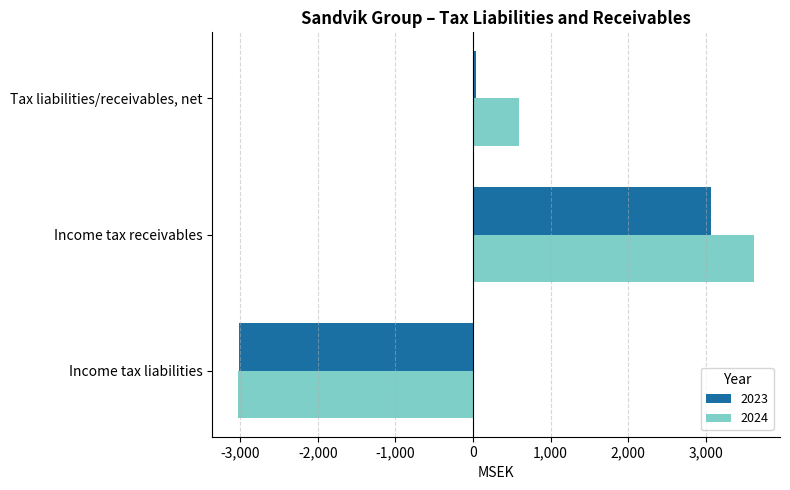

What is the greatest value displayed?

3627